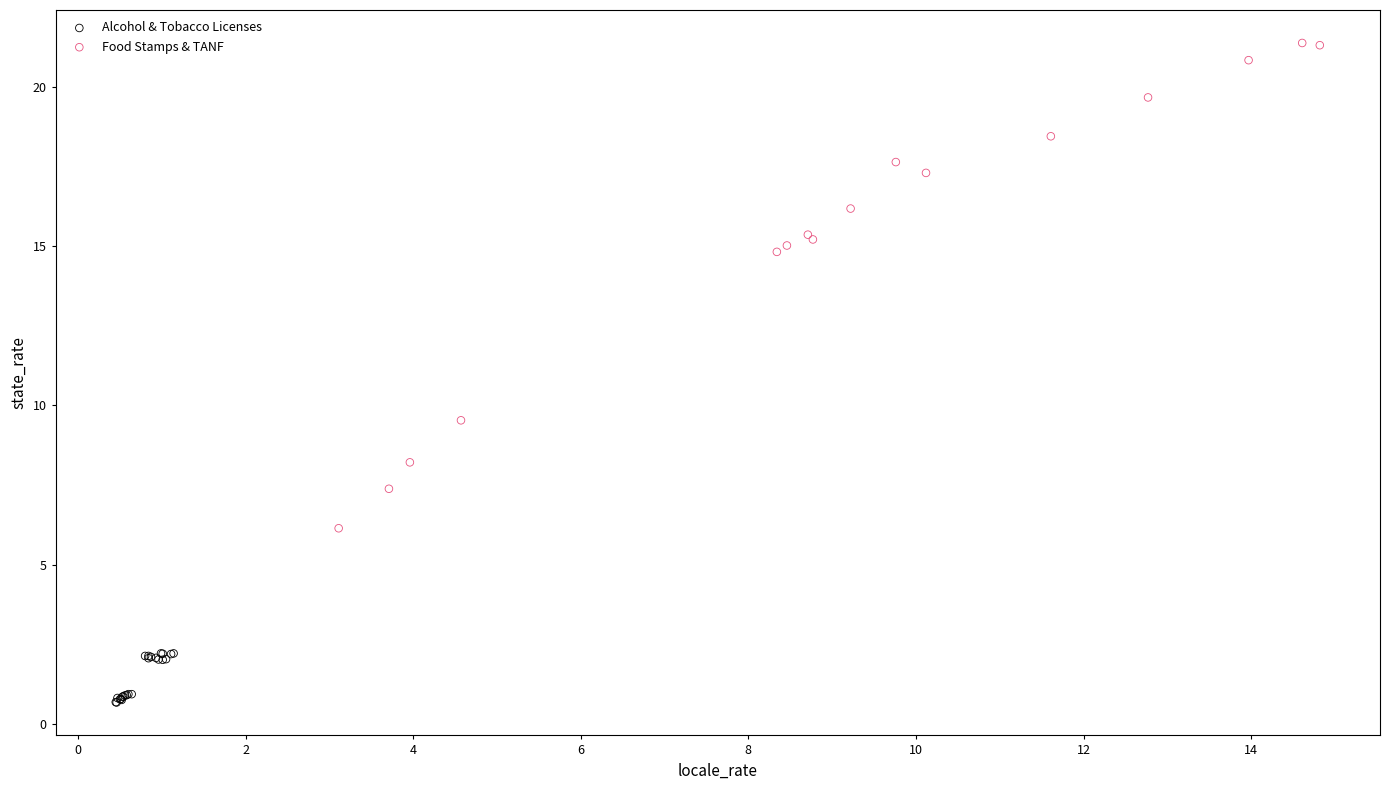

Which series contains the highest Y value?

Food Stamps & TANF